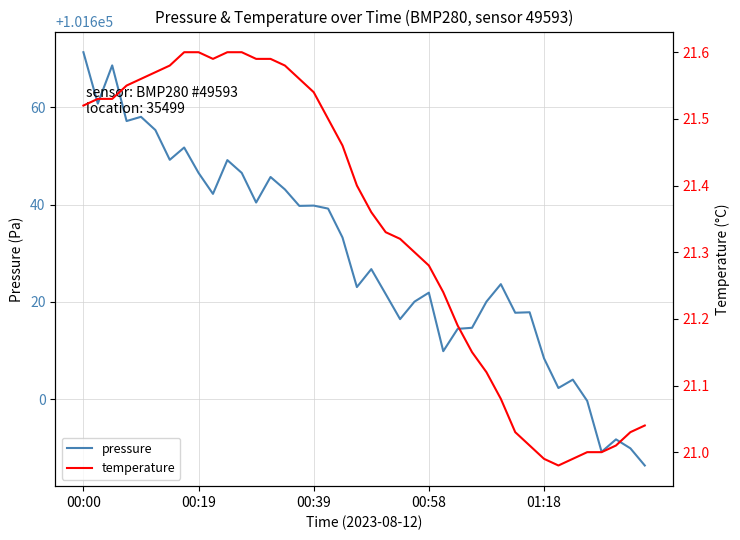

What is the greatest value displayed?

101671.3